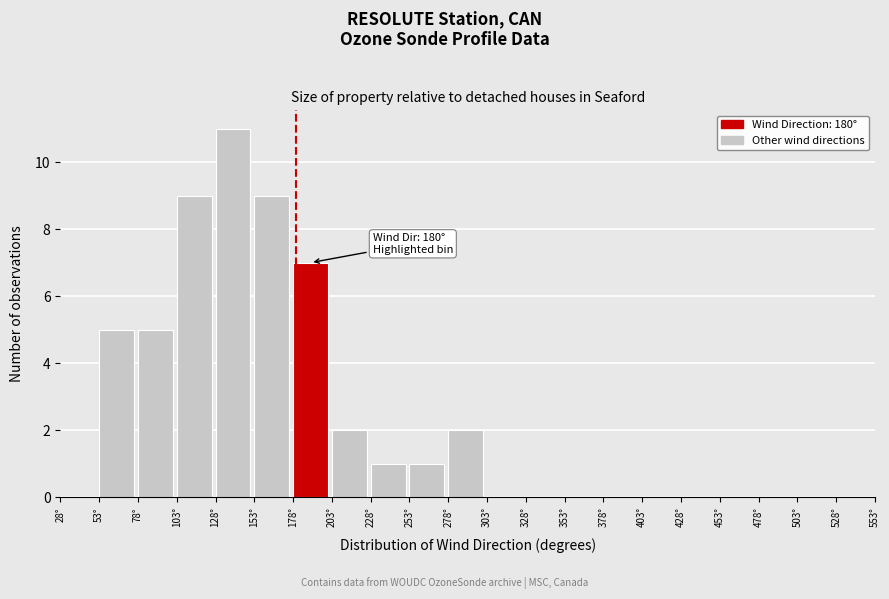

Over which range of the x-axis is the bar tallest?

128 to 153